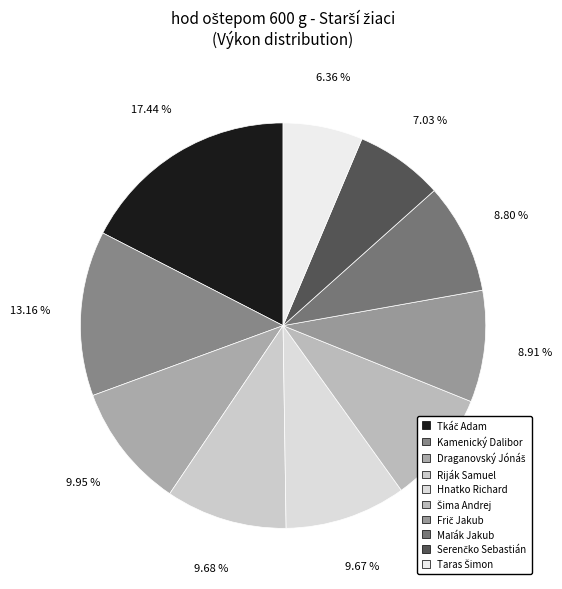

Between Serenčko Sebastián and Taras Šimon, which is larger?

Serenčko Sebastián